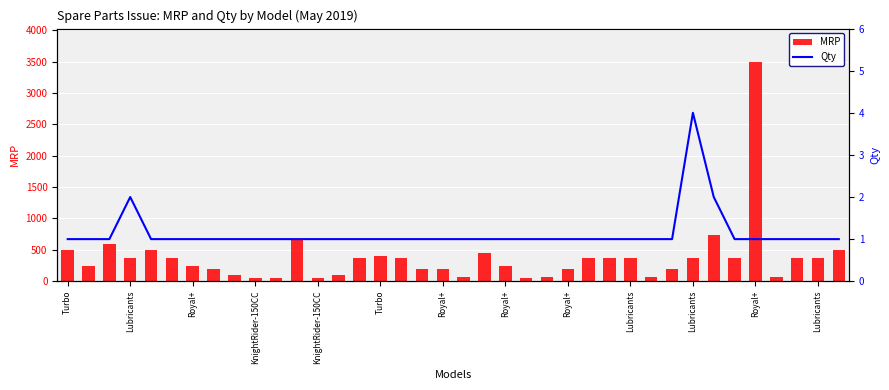

True or false: MRP has a value of 500 at Turbo.

True